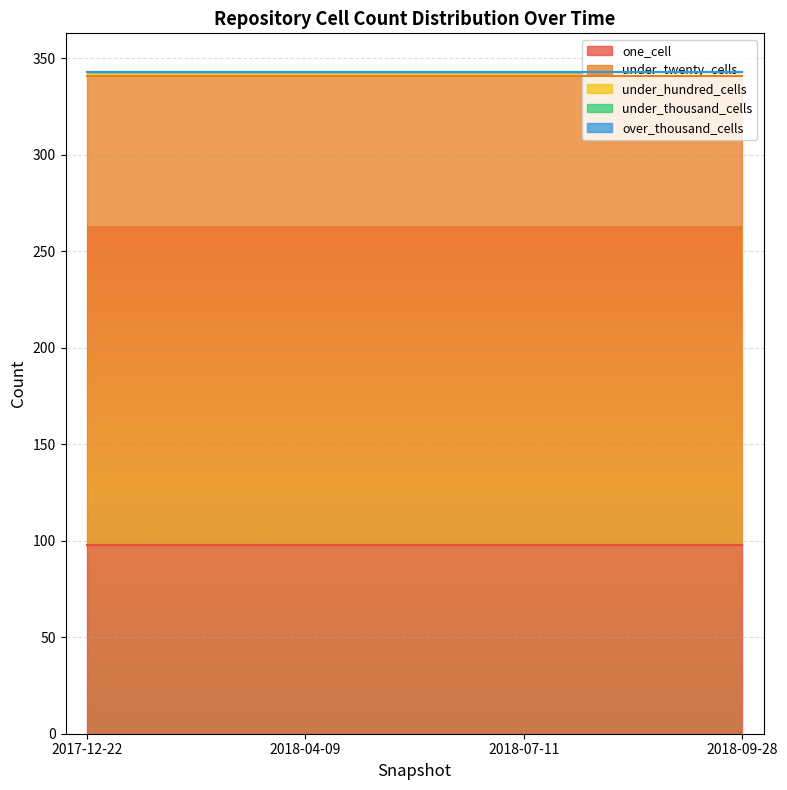

True or false: under_twenty_cells and one_cell intersect in this chart.

False